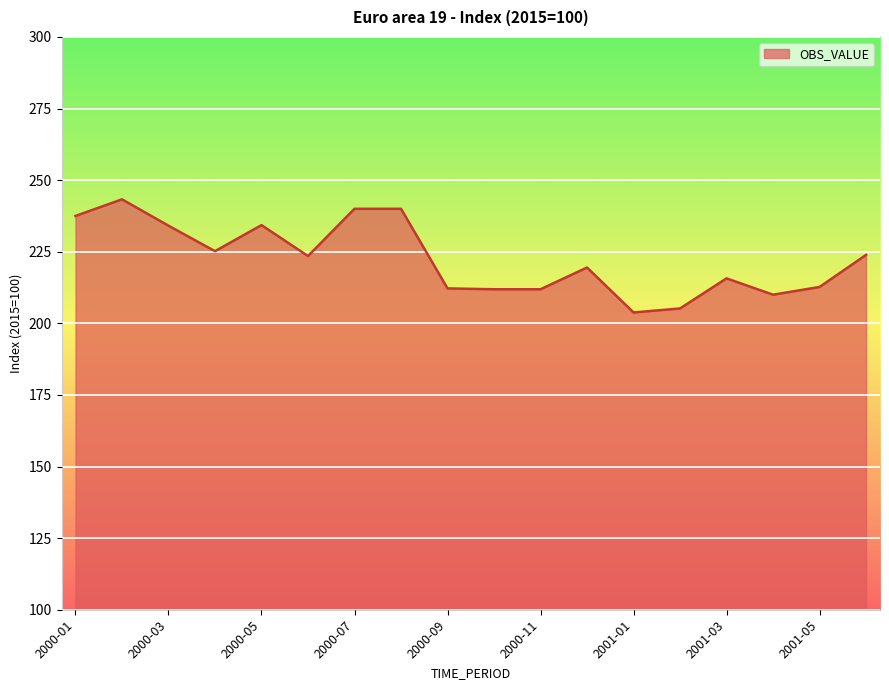

What is the sum of all values?

4004.7